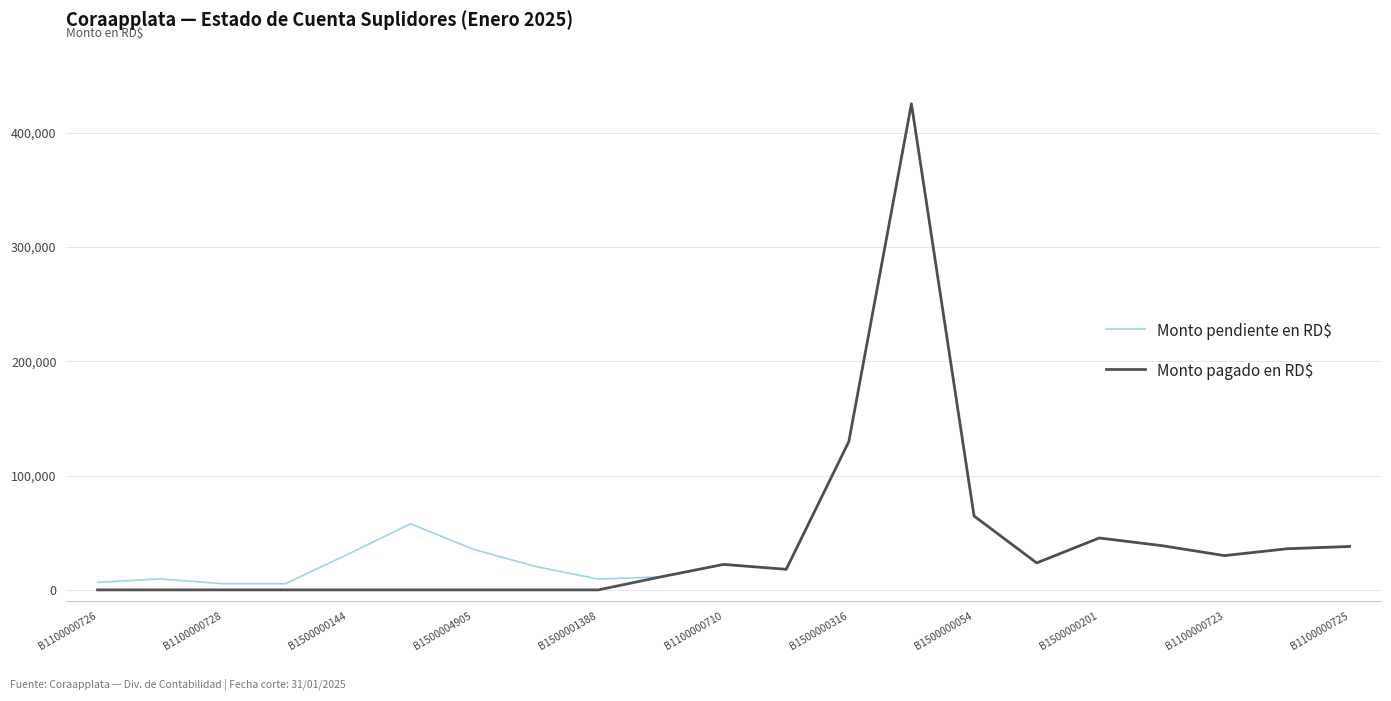

Which series has the widest spread of values?

Monto pagado en RD$